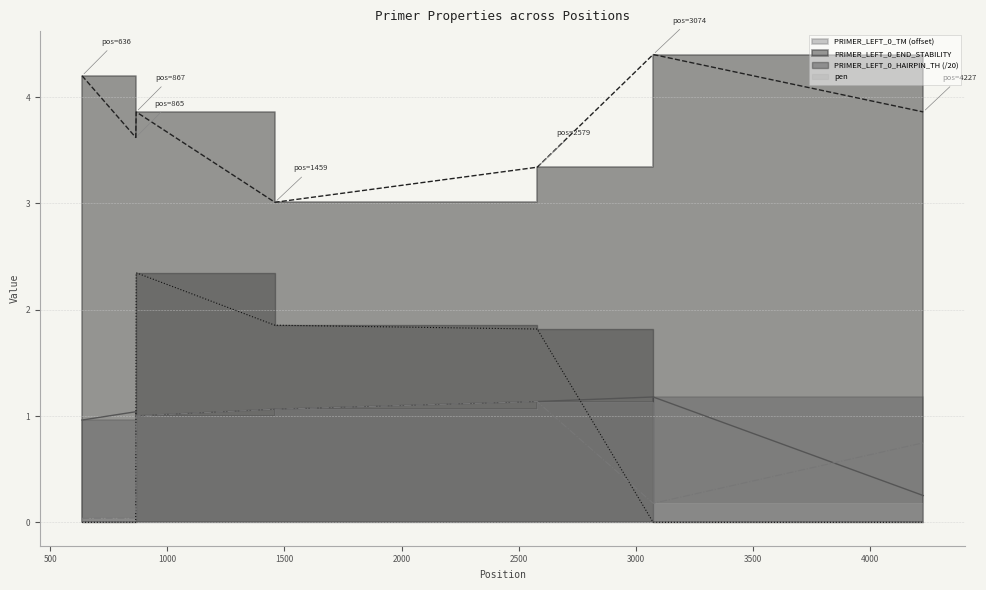

Reading left to right, transcribe all the data shown in this chart.

PRIMER_LEFT_0_TM: 1.0	1.0	1.0	1.1	1.1	1.2	0.3
PRIMER_LEFT_0_END_STABILITY: 4.2	3.6	3.9	3.0	3.3	4.4	3.9
PRIMER_LEFT_0_HAIRPIN_TH: 0.0	0.0	2.3	1.9	1.8	0.0	0.0
pen_scaled: 0.0	0.0	1.0	1.1	1.1	0.2	0.7